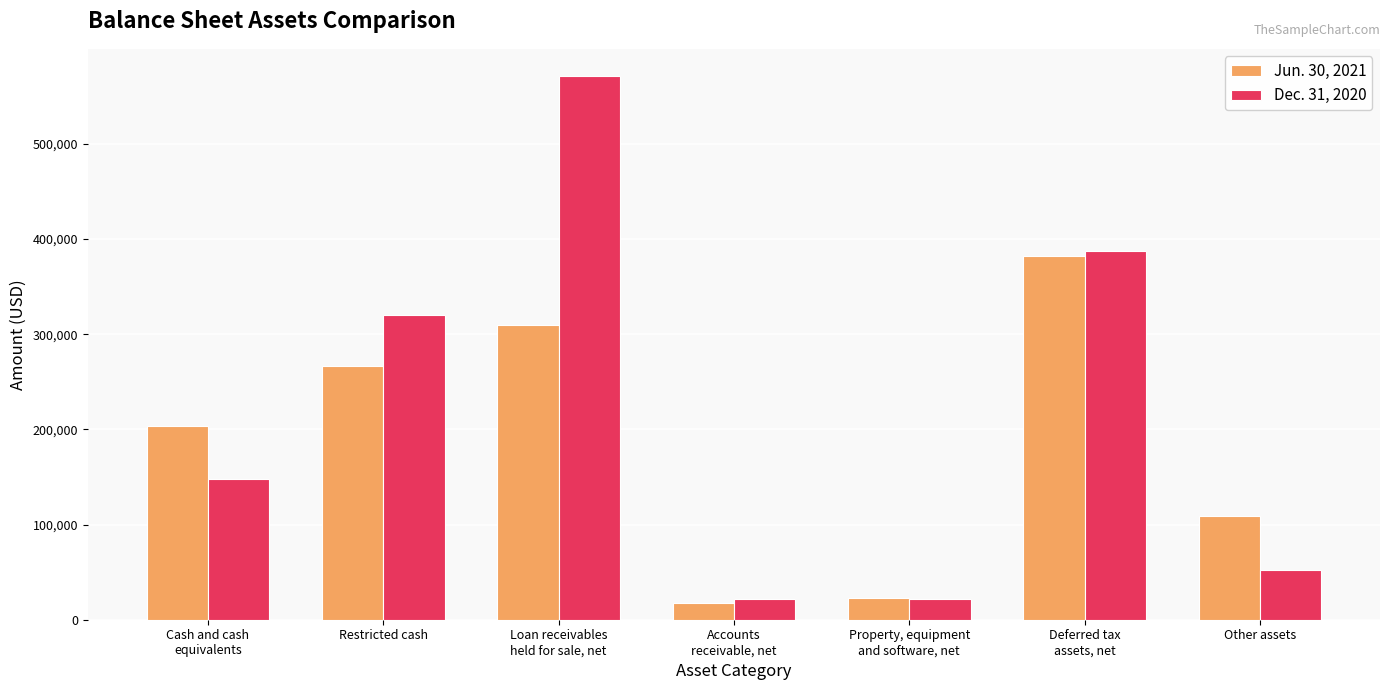

What is the maximum value for Jun. 30, 2021?

382672